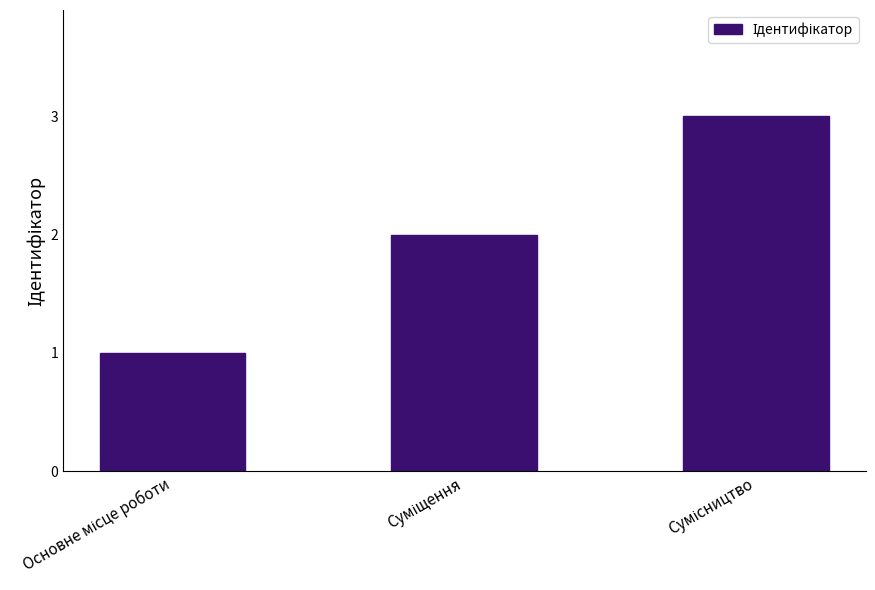

What is the sum of all values?

6